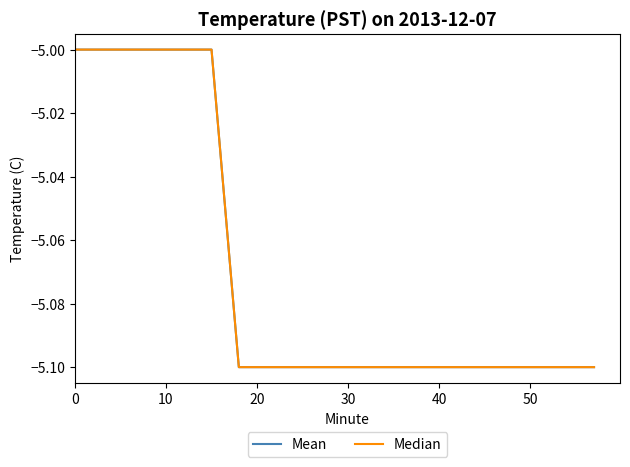

What is the label of the 16th point from the right?

40